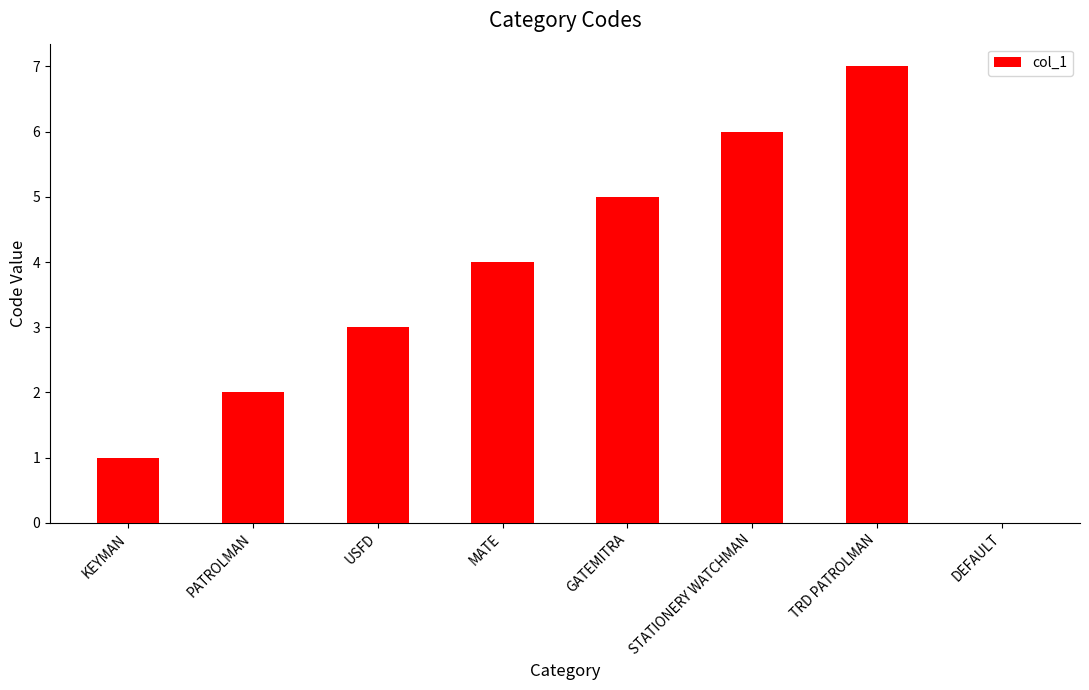

What is the greatest value displayed?

7